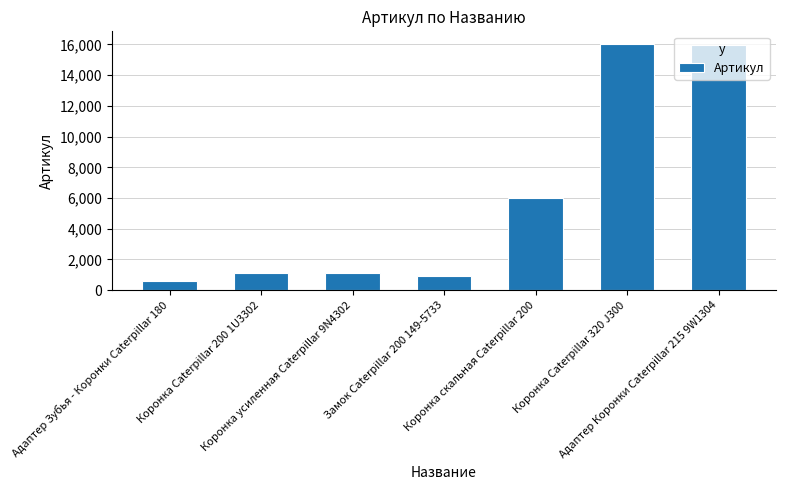

What is the minimum value shown in the chart?

625